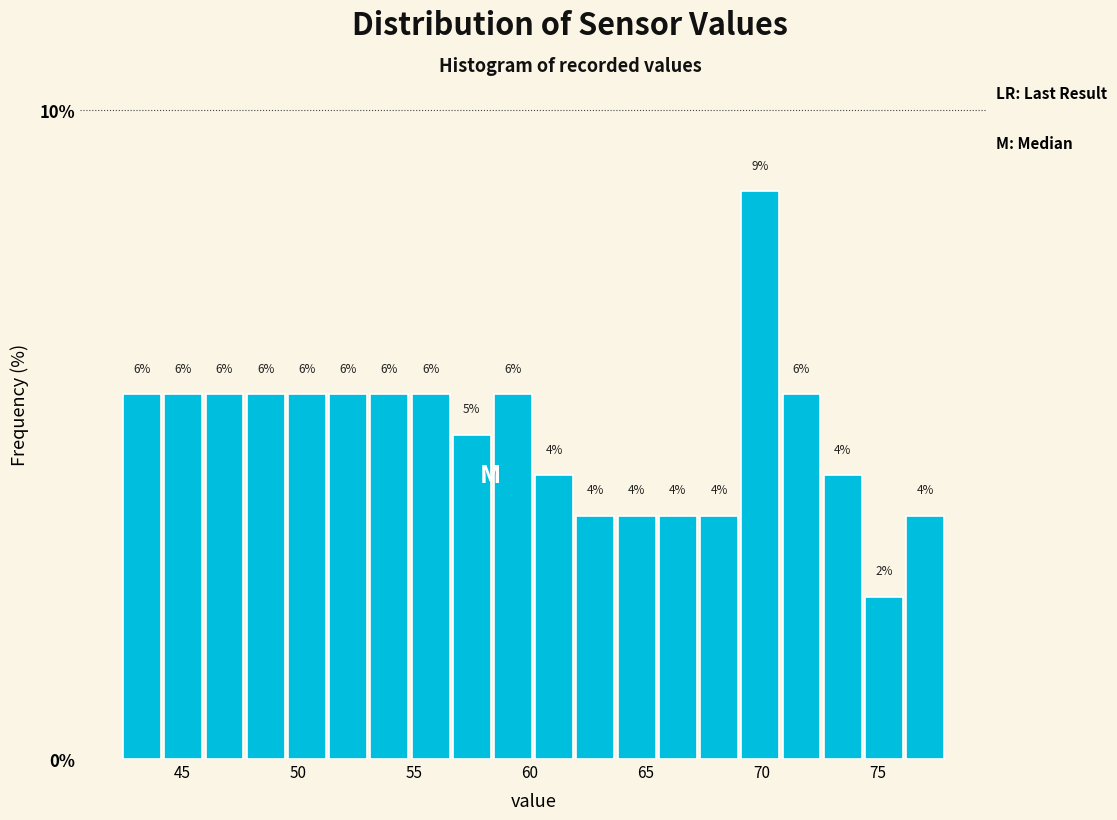

Around what value on the x-axis is the tallest bar? Give the approximate position of its centre, as read against the axis.

70.0